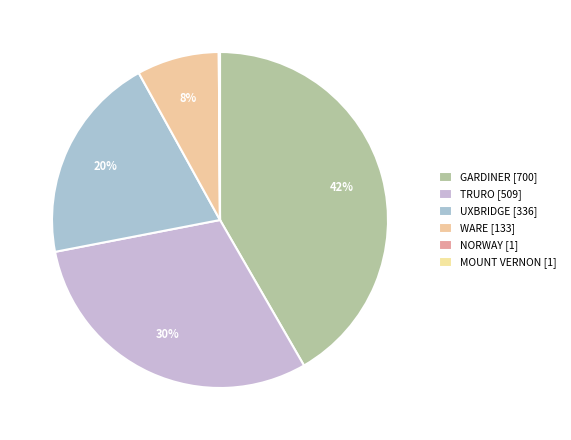

Does NORWAY account for over 50% of the chart?

No